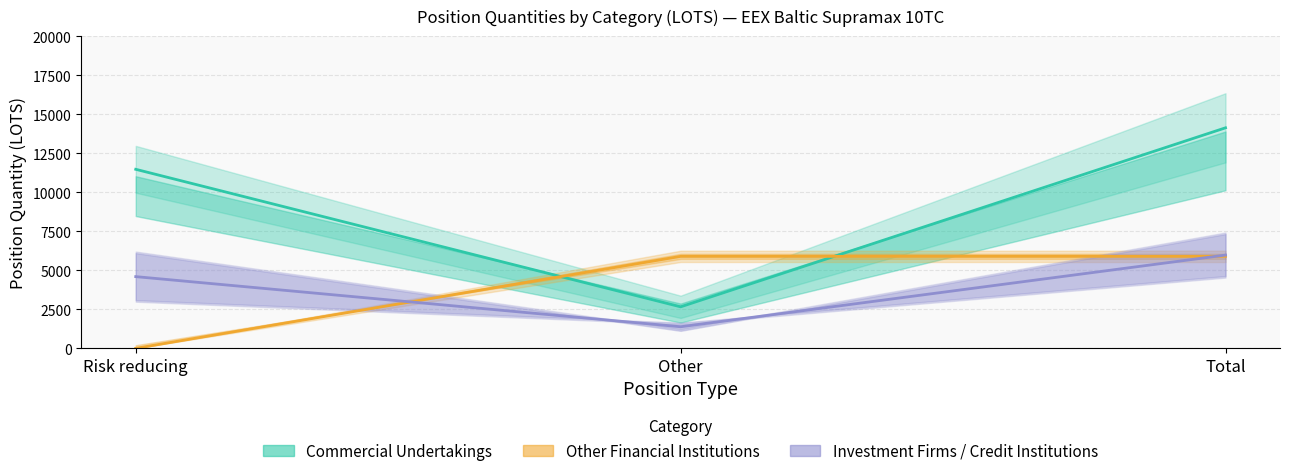

Reading right to left, extract all data points from this chart.

Commercial Undertakings Long: 14131.2	2659.1	11472.1
Commercial Undertakings Short: 5976.4	1381.9	4594.5
Other Financial Long: 5893.0	5893.0	0.0